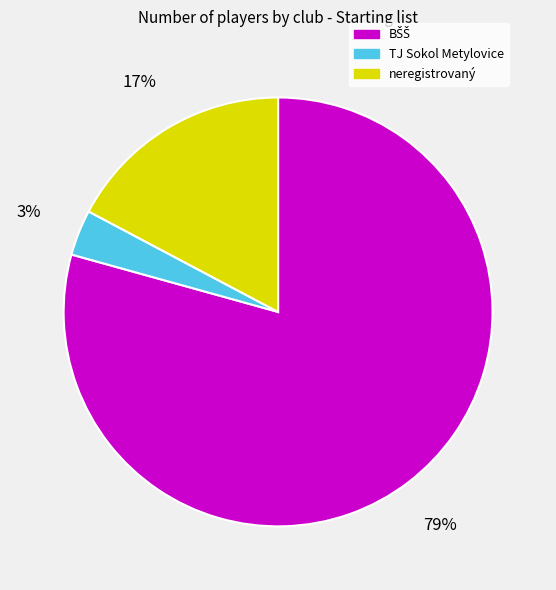

How many segments does this pie chart have?

3